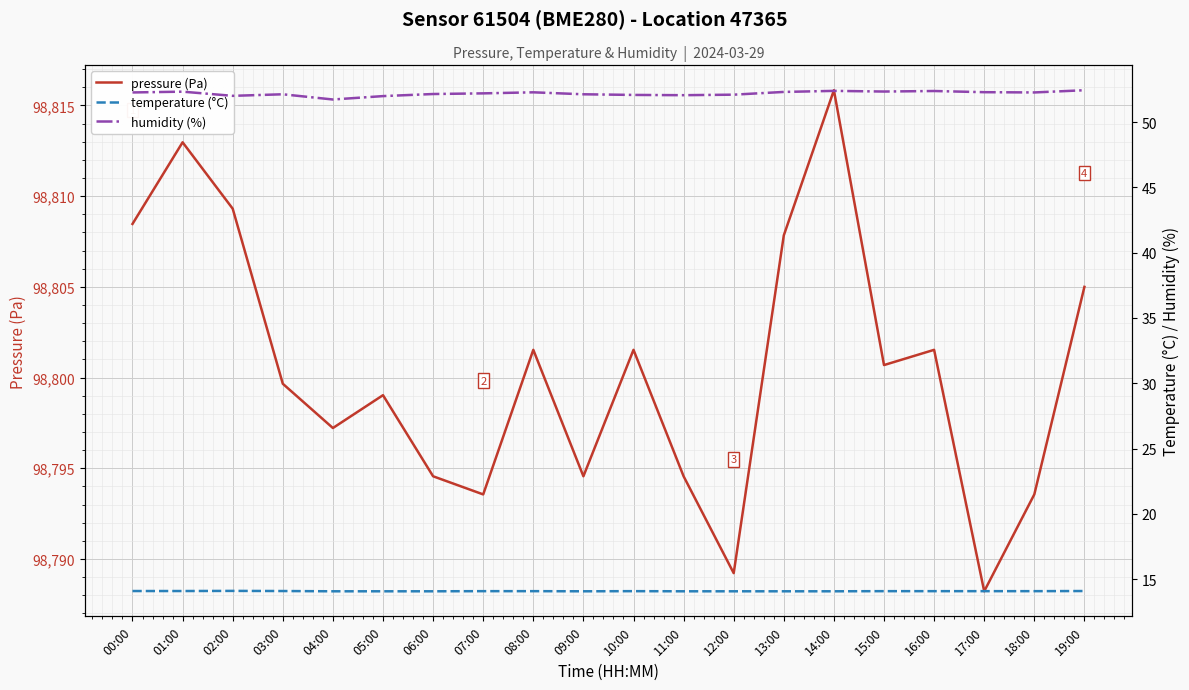

What is the sum of the pressure (Pa) values at 03:00 and 00:00?

197608.1